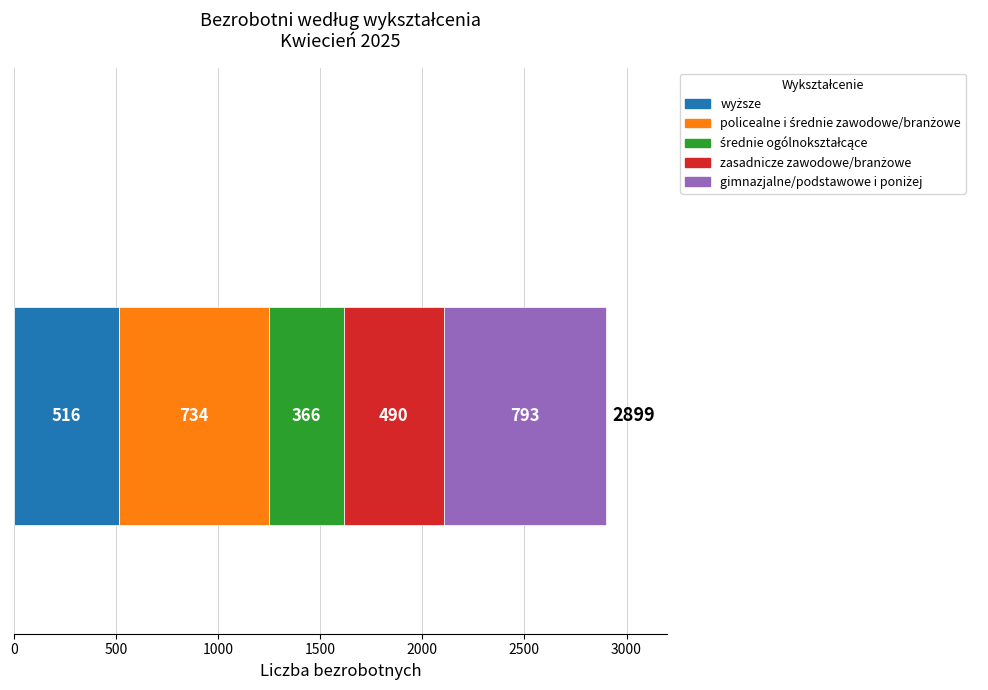

How many categories are shown in the chart?

1